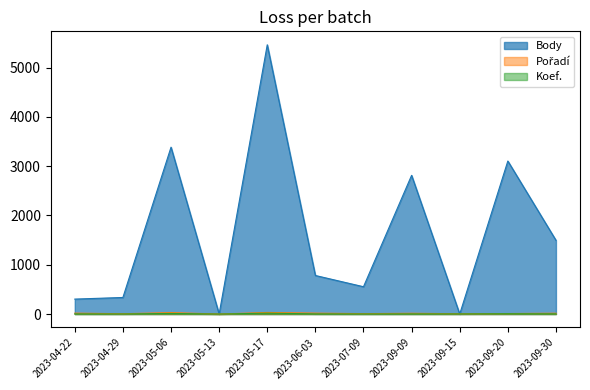

How many values in the Body series are below 782?

5